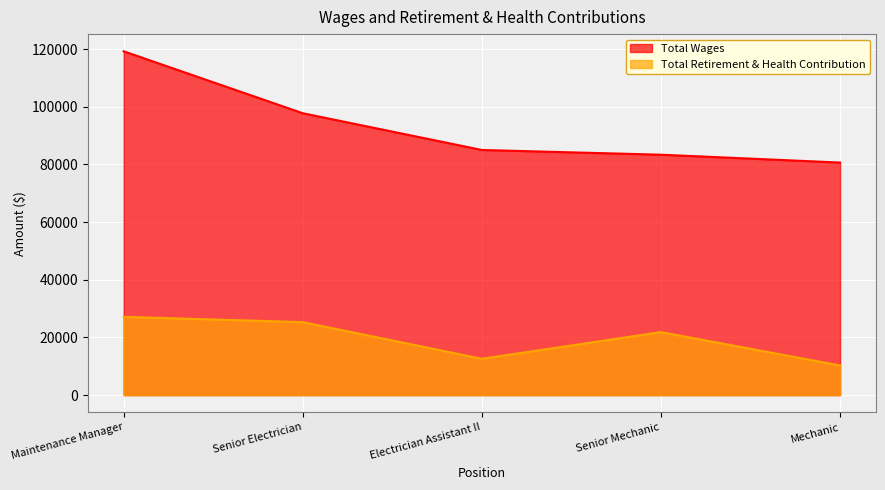

What is the difference between the maximum and second lowest values in the Total Retirement & Health Contribution series?

14558